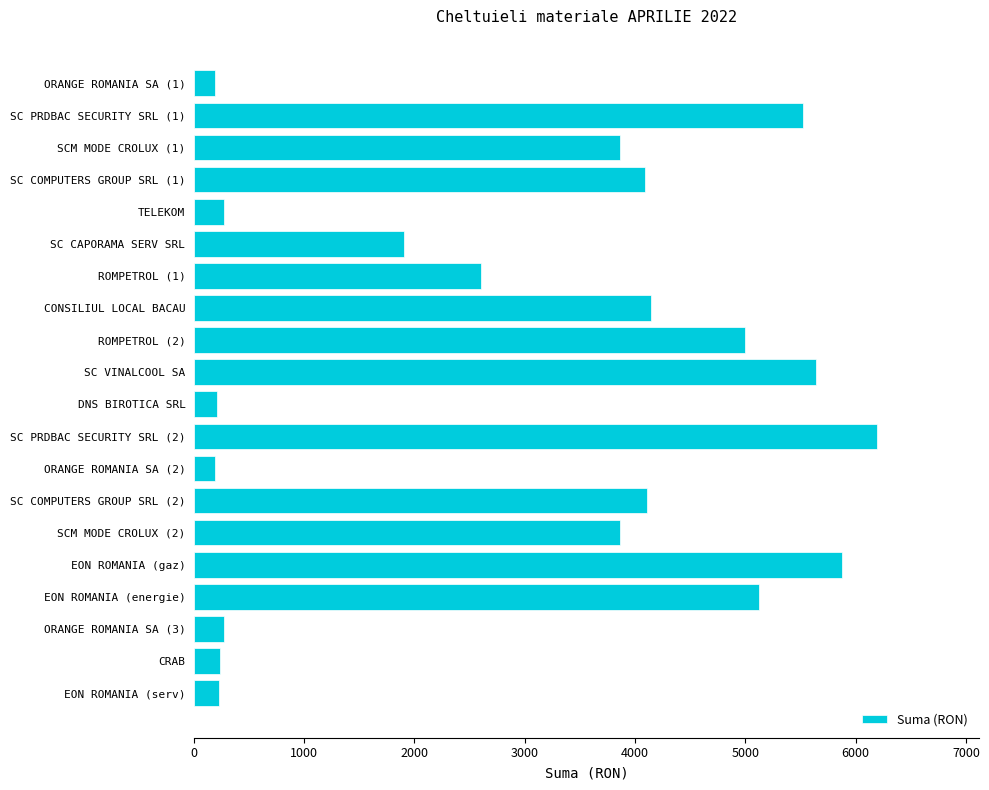

Between SCM MODE CROLUX (1) and DNS BIROTICA SRL, which is larger?

SCM MODE CROLUX (1)